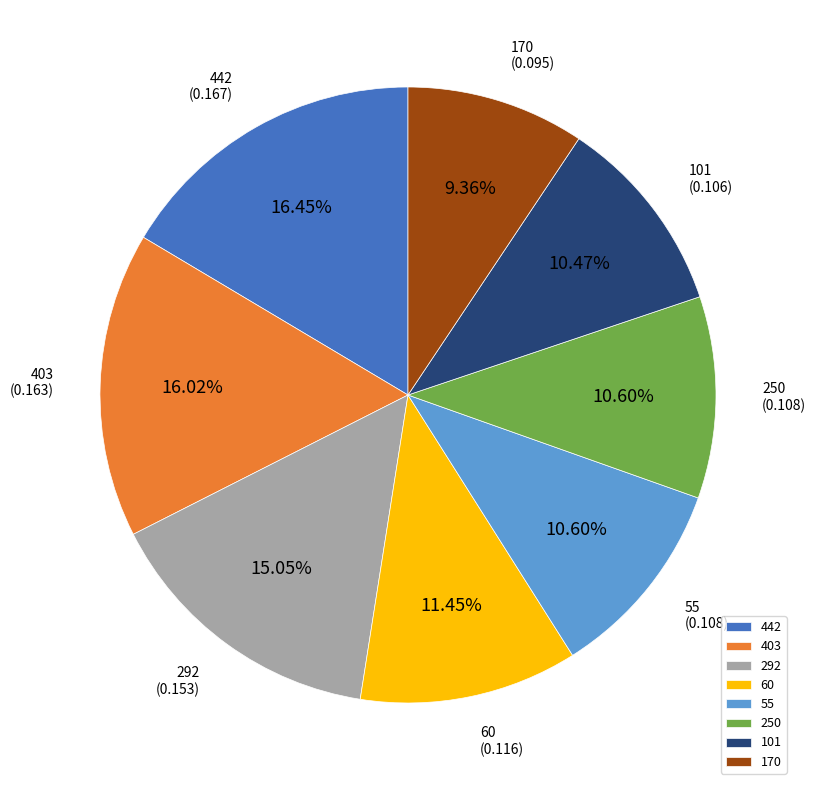

To the nearest percent, what is the average slice percentage?

12%